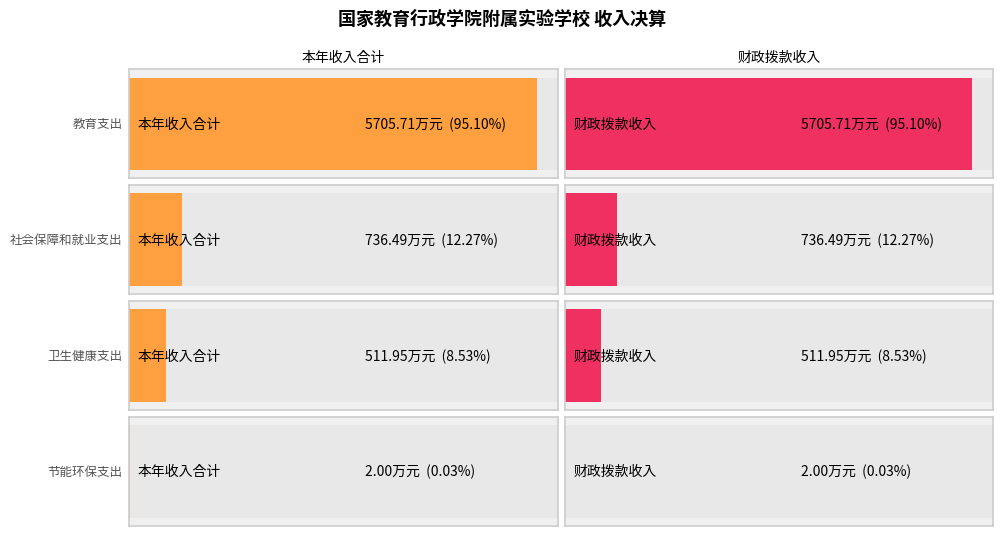

What is the value of the 本年收入合计 bar at the 2nd from the left?

736.5